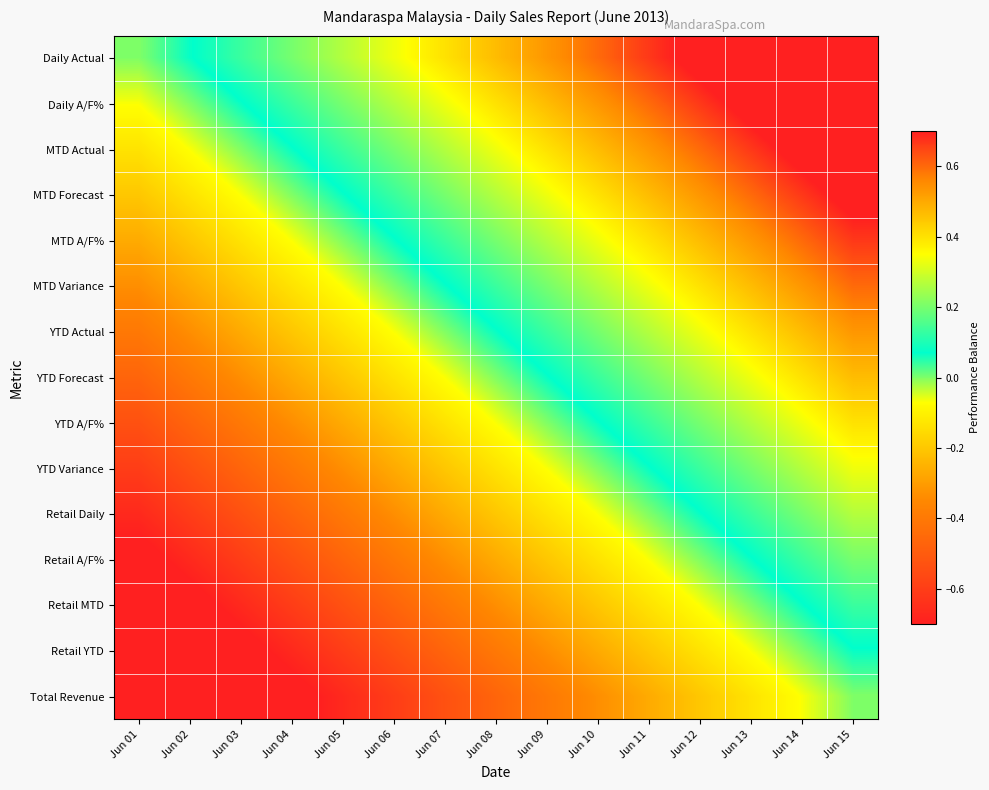

What is the total value across all series at Jun 07?

-1.0